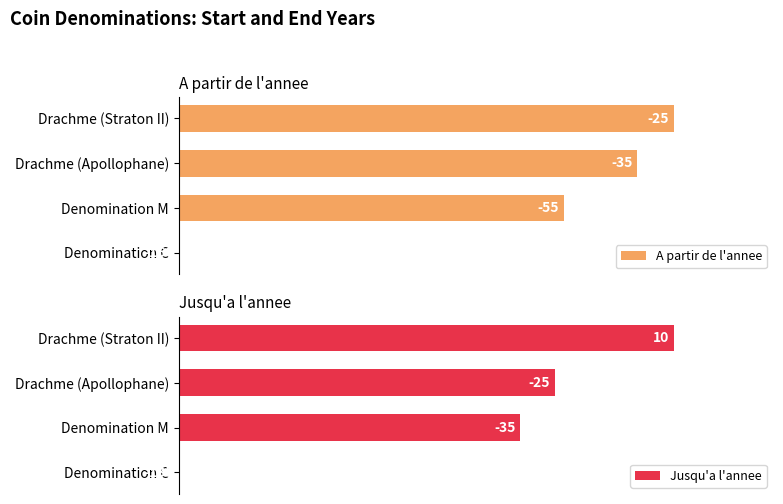

Which series has the largest total across all categories?

A partir de l'annee